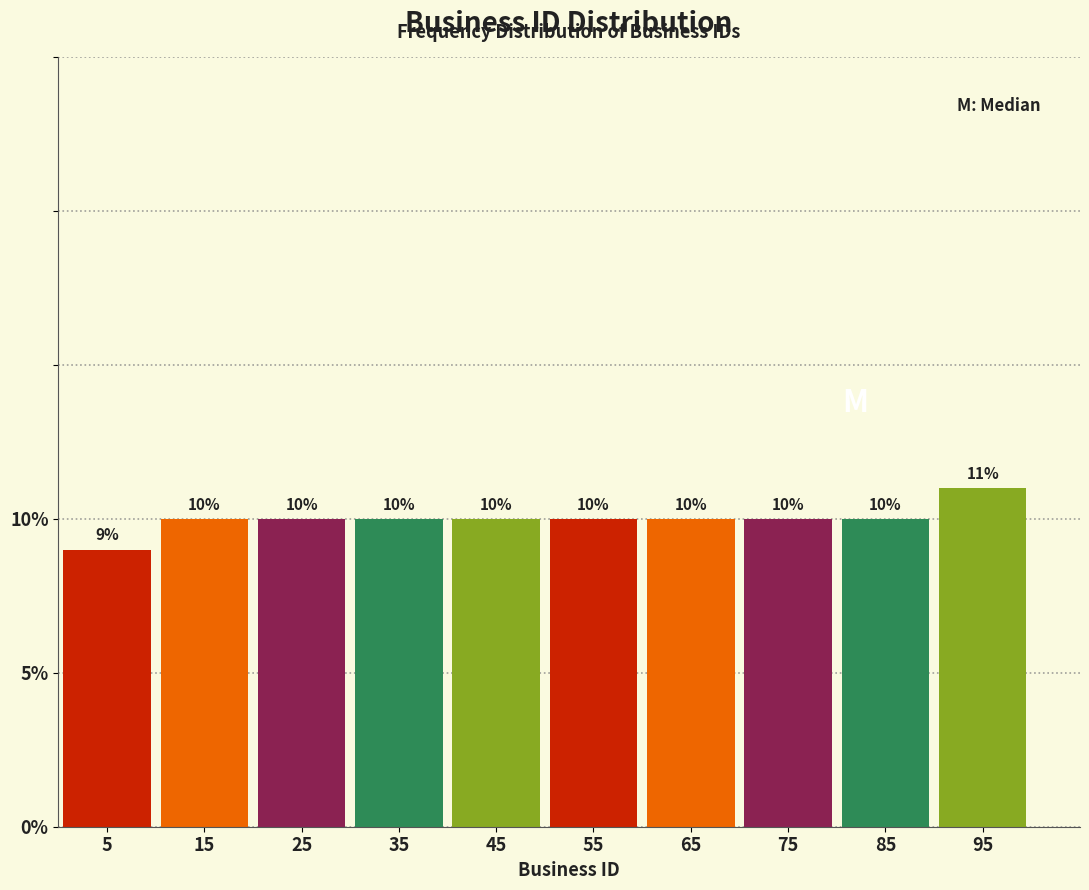

Reading left to right, transcribe this chart: for each bar, give the range it covers on the x-axis and its height.

0 to 10: 9
10 to 20: 10
20 to 30: 10
30 to 40: 10
40 to 50: 10
50 to 60: 10
60 to 70: 10
70 to 80: 10
80 to 90: 10
90 to 100: 11